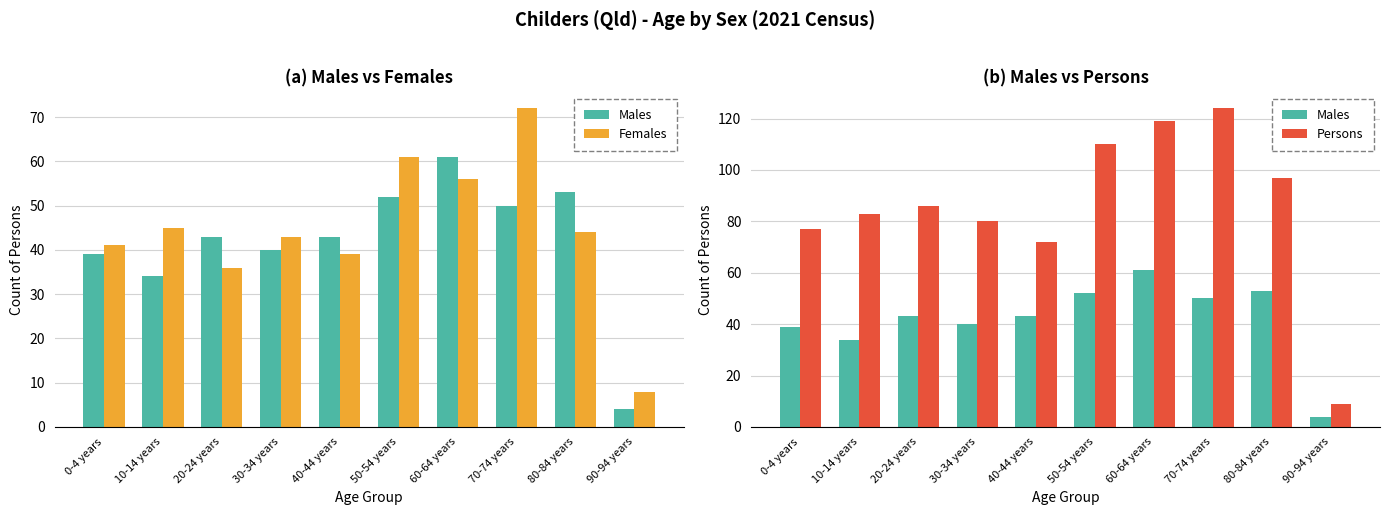

What is the label of the 10th bar from the right?

0-4 years